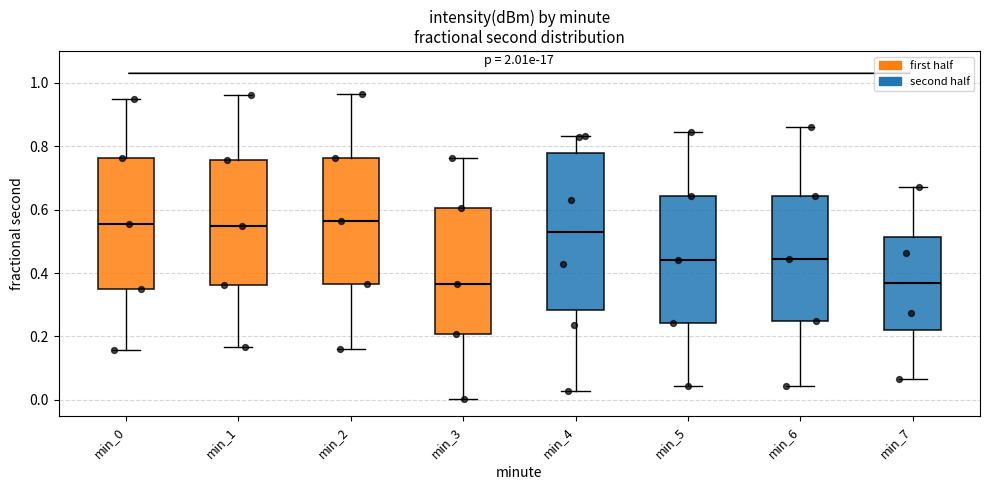

Reading left to right, transcribe this box plot: for each box, give where its median line is, the range the box spans, and where its two whiskers end, as read against the y-axis. The values are not printed on the chart, so give them approximately, as read against the axis.

min_0: median 0.56, box 0.34 to 0.76, whiskers 0.16 to 0.94
min_1: median 0.54, box 0.36 to 0.76, whiskers 0.16 to 0.96
min_2: median 0.56, box 0.36 to 0.76, whiskers 0.16 to 0.96
min_3: median 0.36, box 0.20 to 0.60, whiskers 0.00 to 0.76
min_4: median 0.54, box 0.28 to 0.78, whiskers 0.02 to 0.84
min_5: median 0.44, box 0.24 to 0.64, whiskers 0.04 to 0.84
min_6: median 0.44, box 0.24 to 0.64, whiskers 0.04 to 0.86
min_7: median 0.36, box 0.22 to 0.52, whiskers 0.06 to 0.68